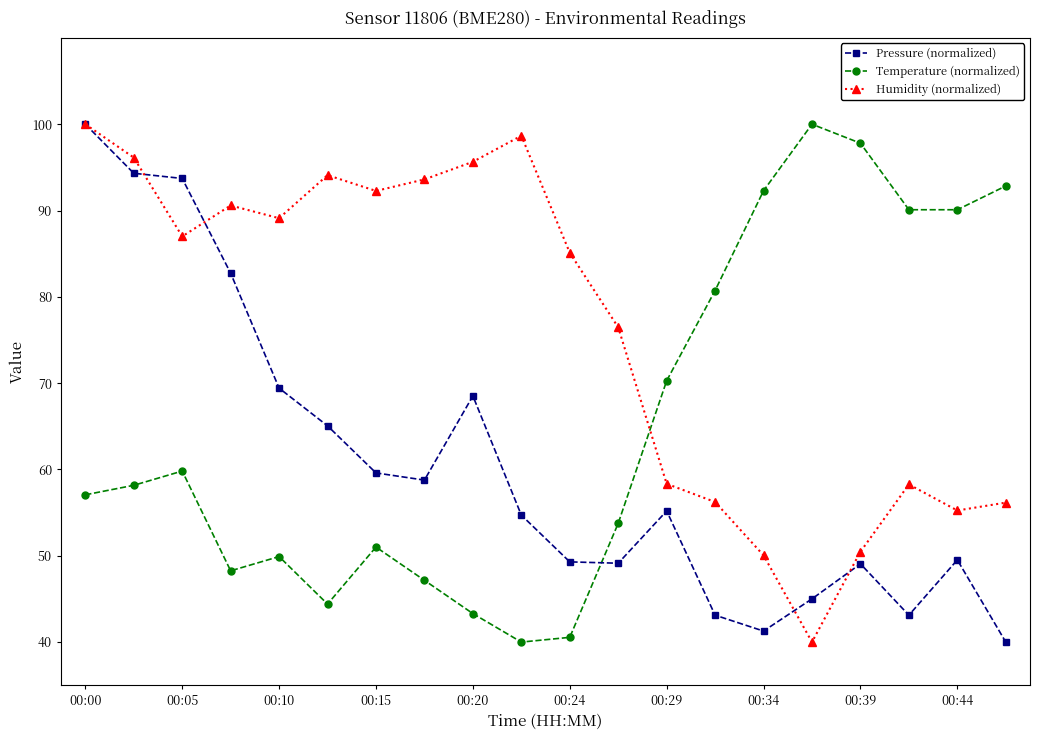

True or false: Humidity (normalized) has more than 1 interior local peaks.

True